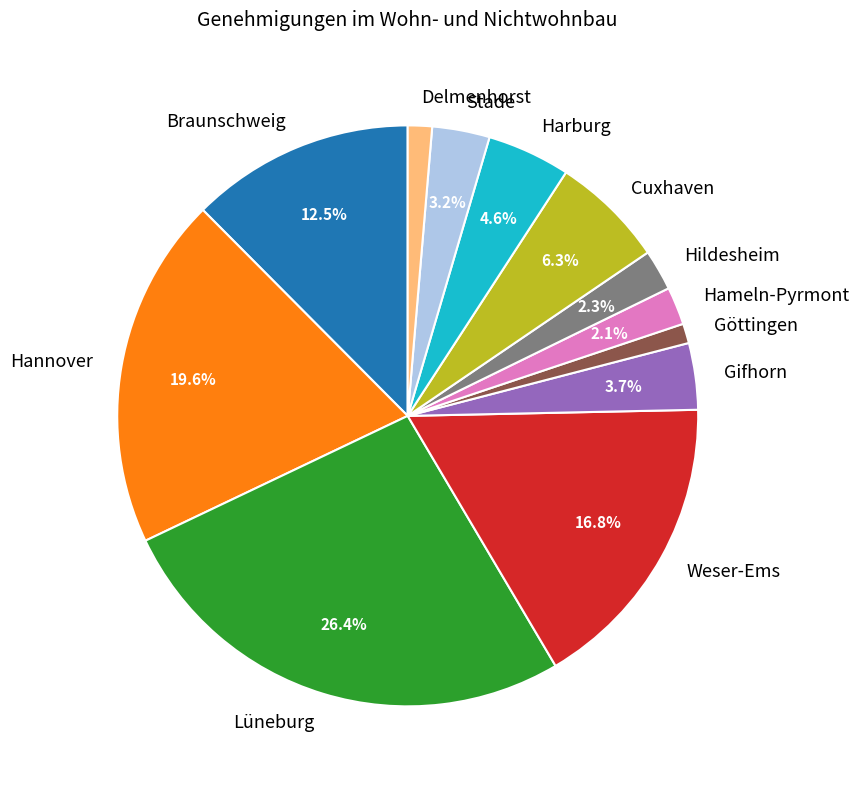

How many slices are in this pie chart?

12